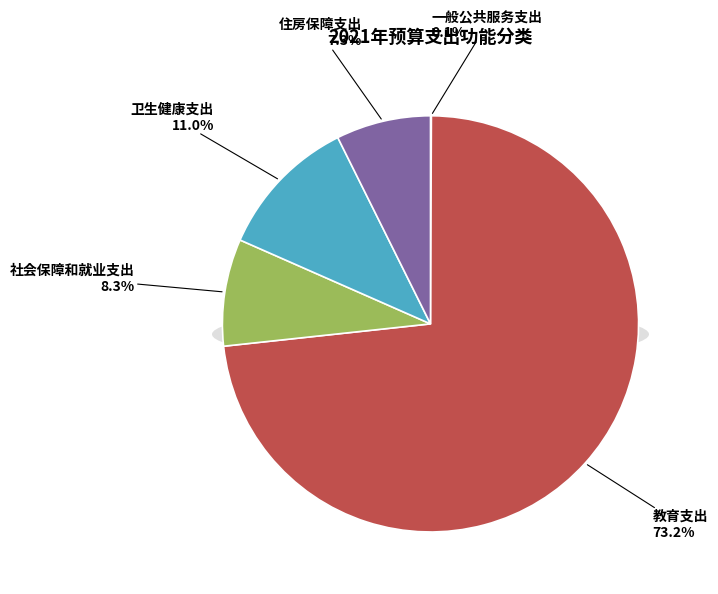

Is there any slice that represents more than half of the pie?

Yes